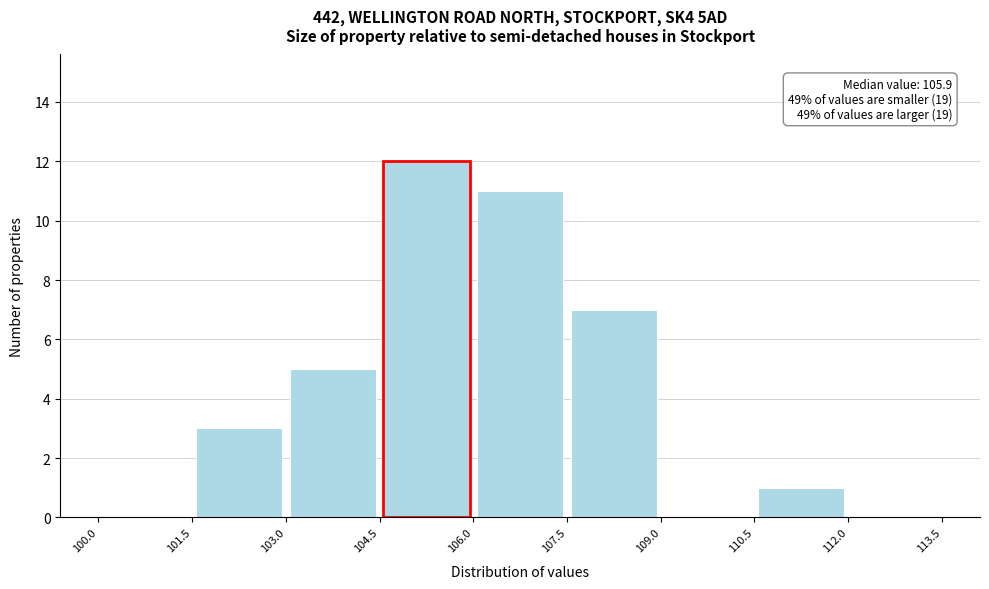

Which range on the x-axis has the tallest bar?

104.5 to 106.0